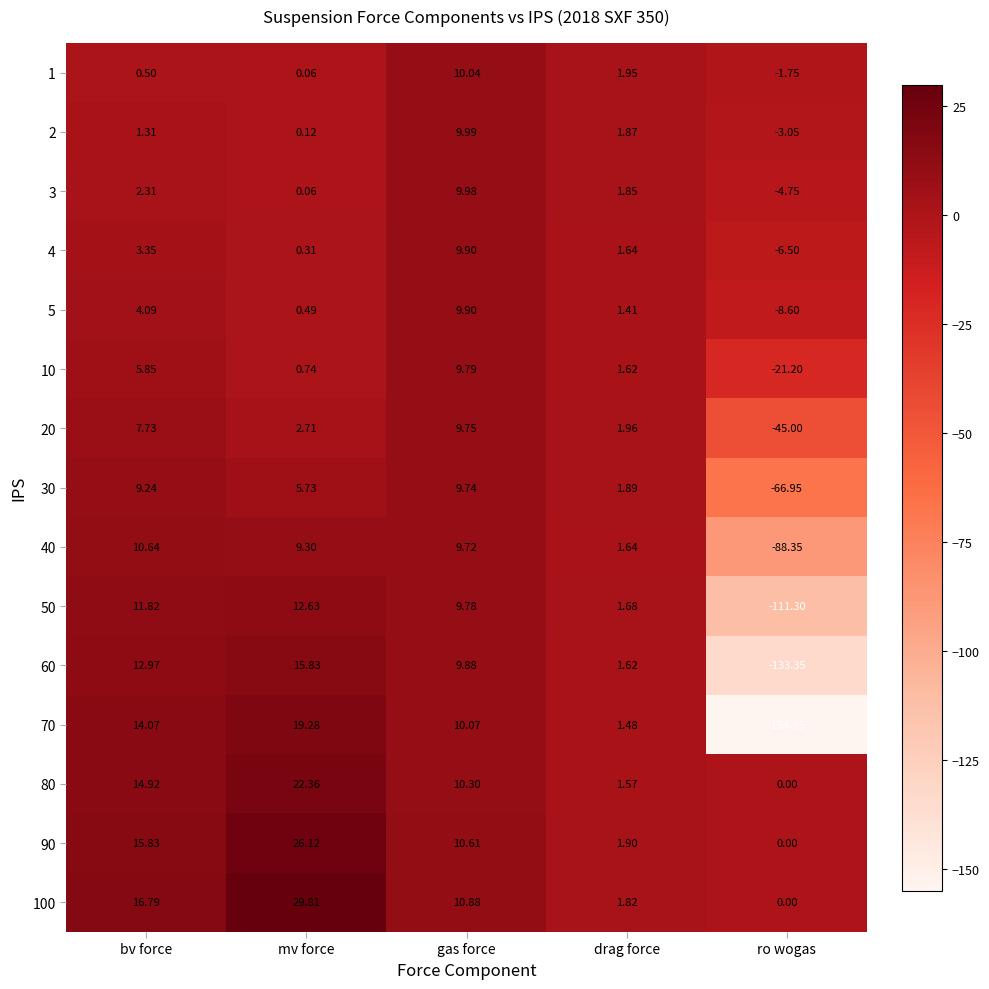

Which label corresponds to the smallest value in the chart?

ro wogas